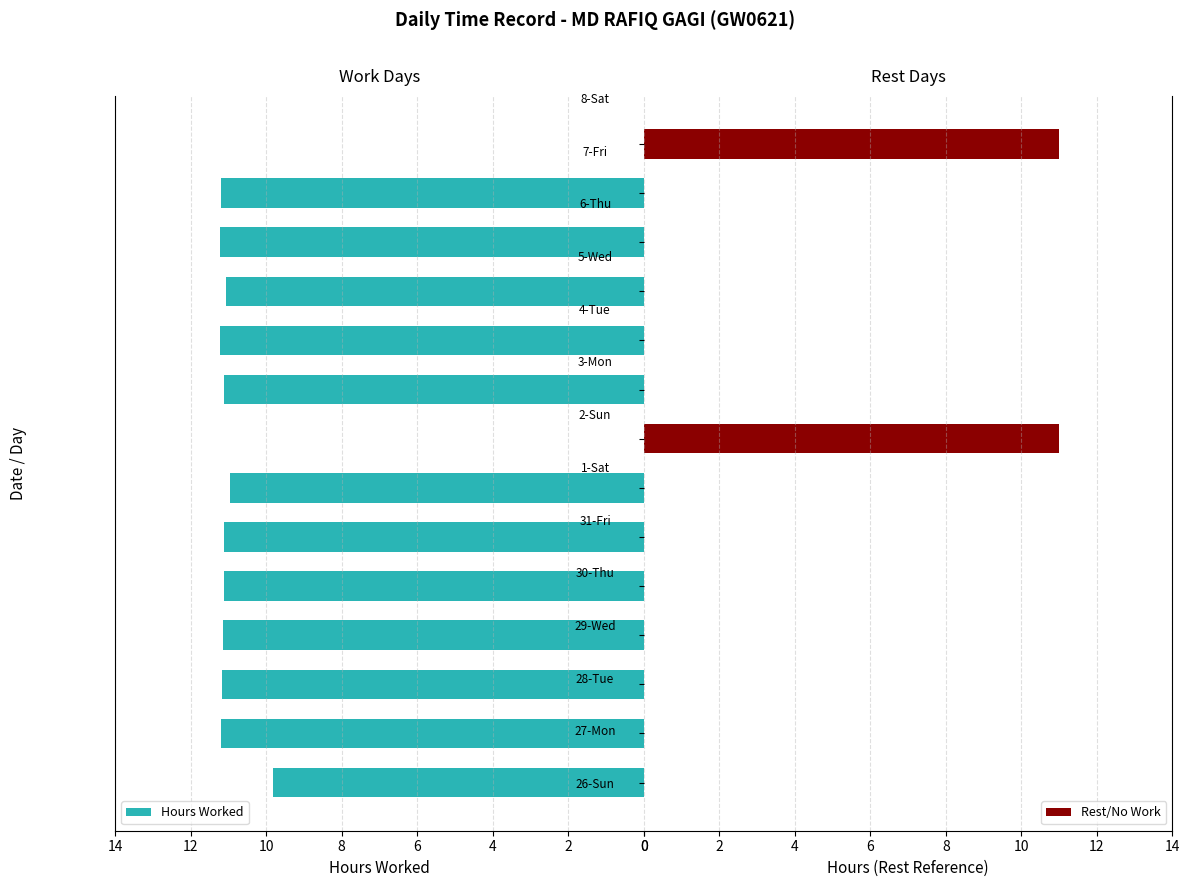

List the series in order of their peak value, lowest first.

Rest/No Work, Hours Worked